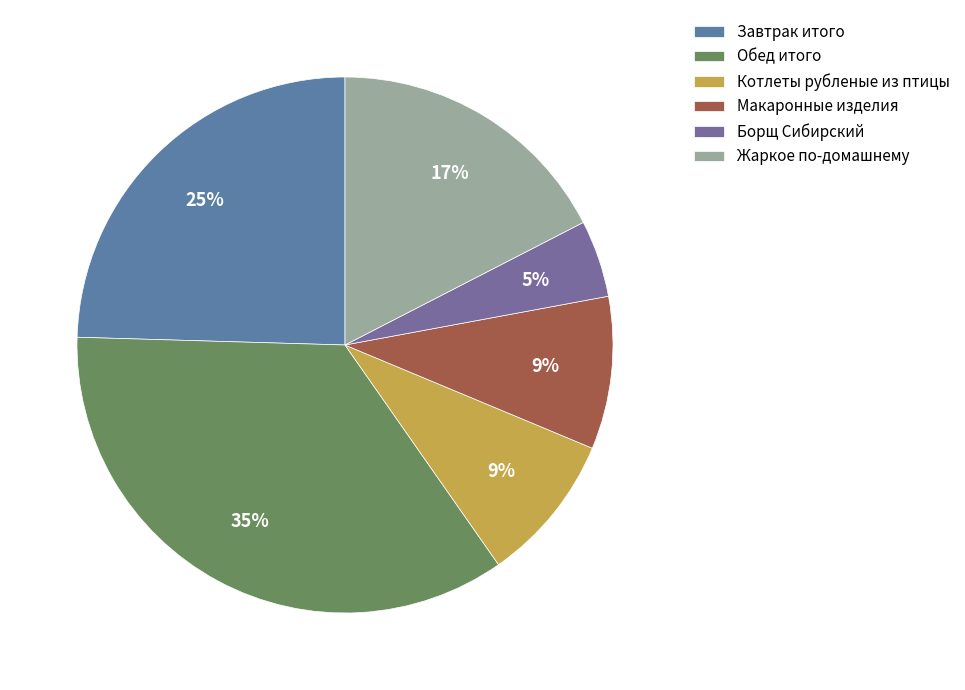

Which has a higher value, Борщ Сибирский or Котлеты рубленые из птицы?

Котлеты рубленые из птицы